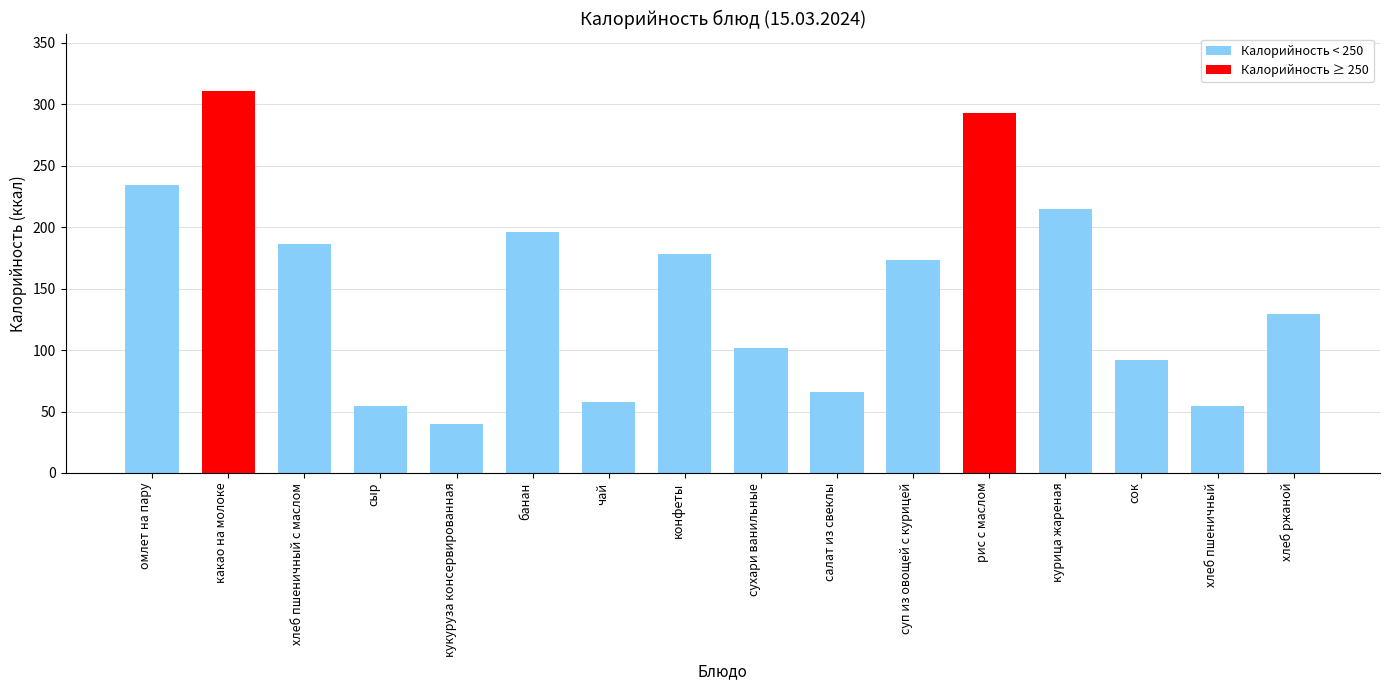

How many data points are less than 173?

8